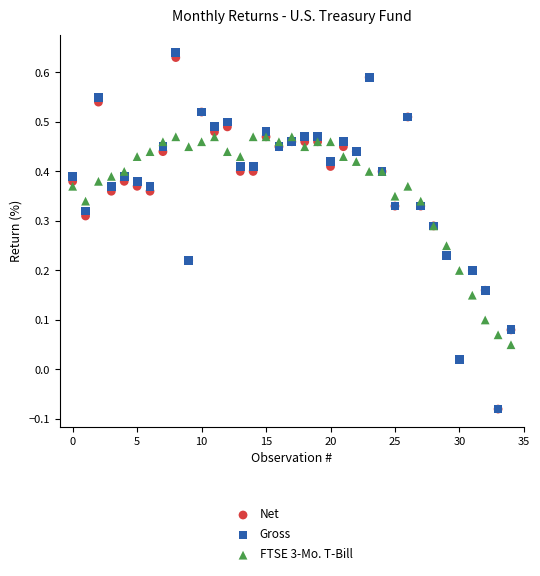

Which series contains the highest Y value?

Gross